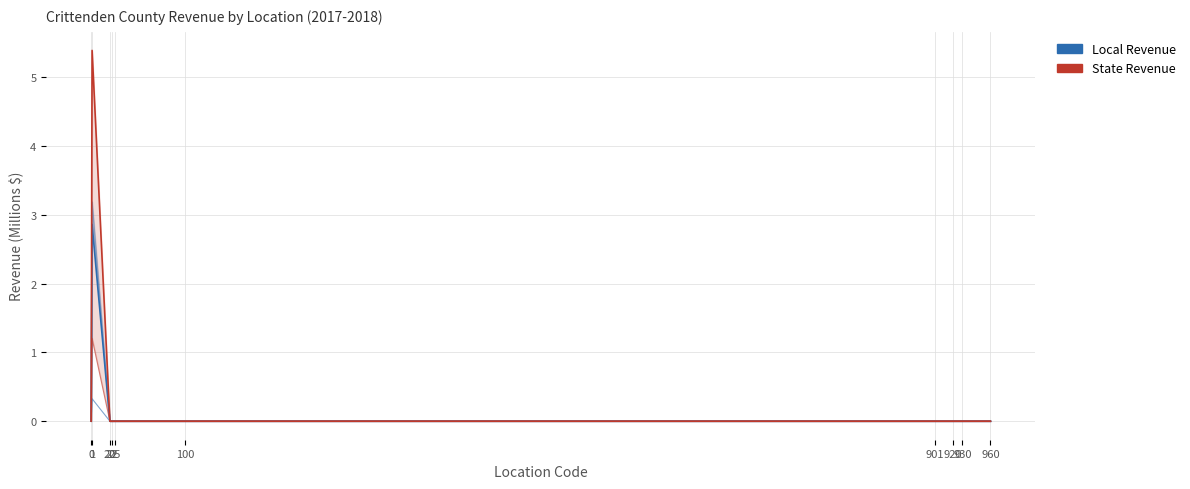

Is the value of OtherStateRevenue at 25 greater than the value of OtherLocalRevenue at 20?

No